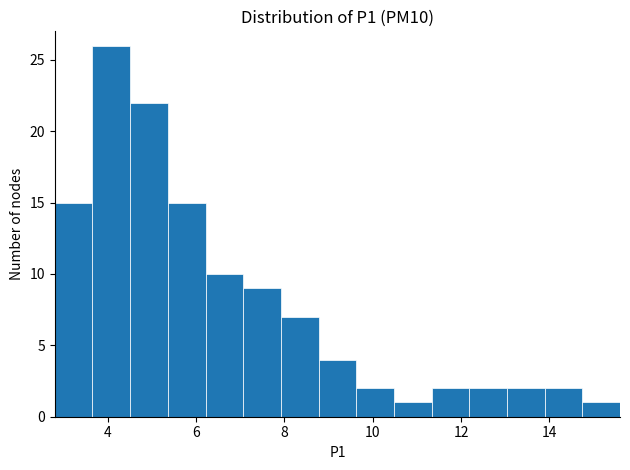

How tall is the bar that spans 8.8 to 9.6 on the x-axis? Neither the bar edges nor the heights are printed on the chart, so give them approximately, as read against the axes.

4